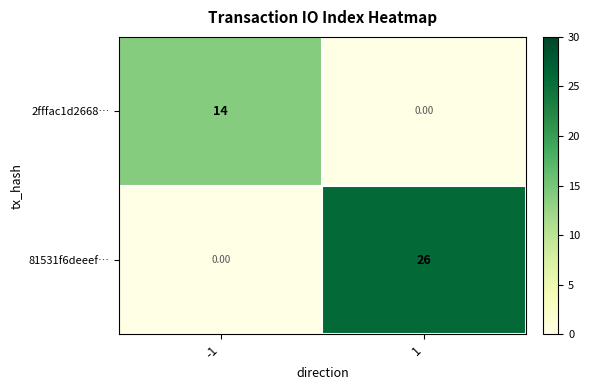

At which category does the chart reach its peak across all series?

1